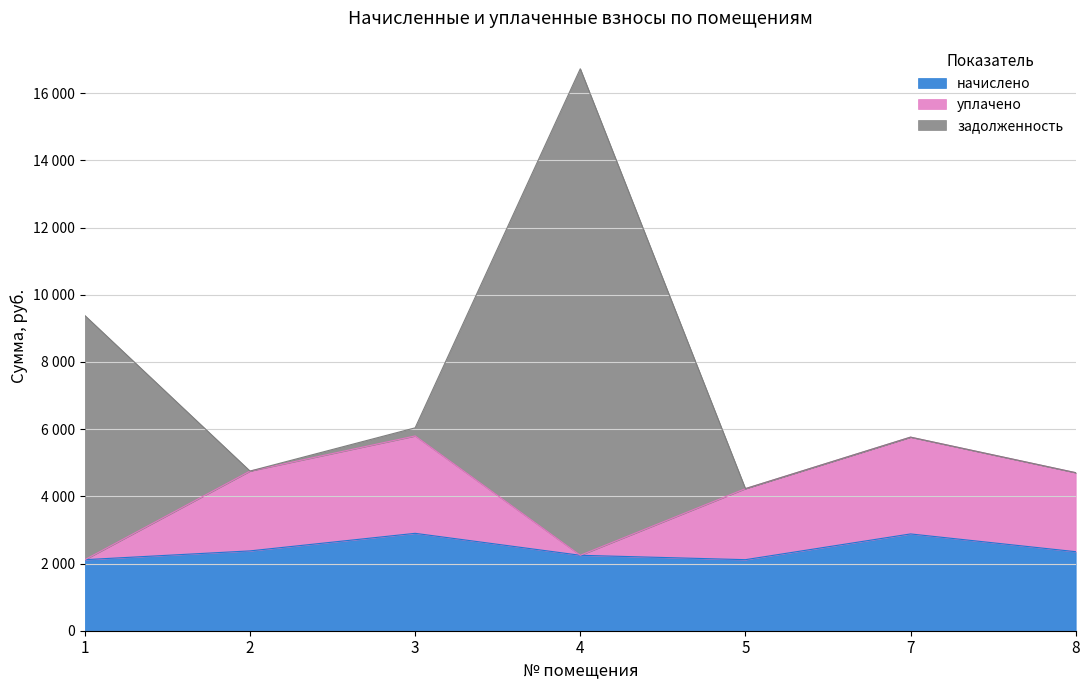

True or false: уплачено and начислено cross at least once.

False